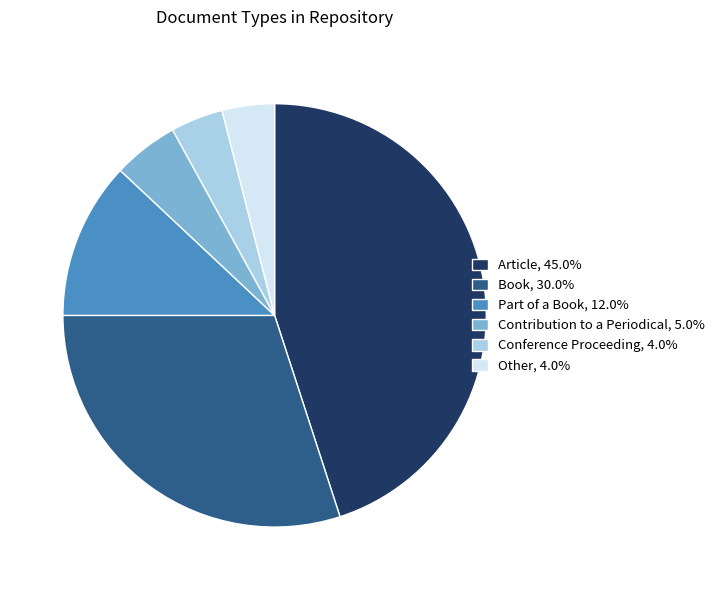

What is the largest slice in the pie chart?

Article